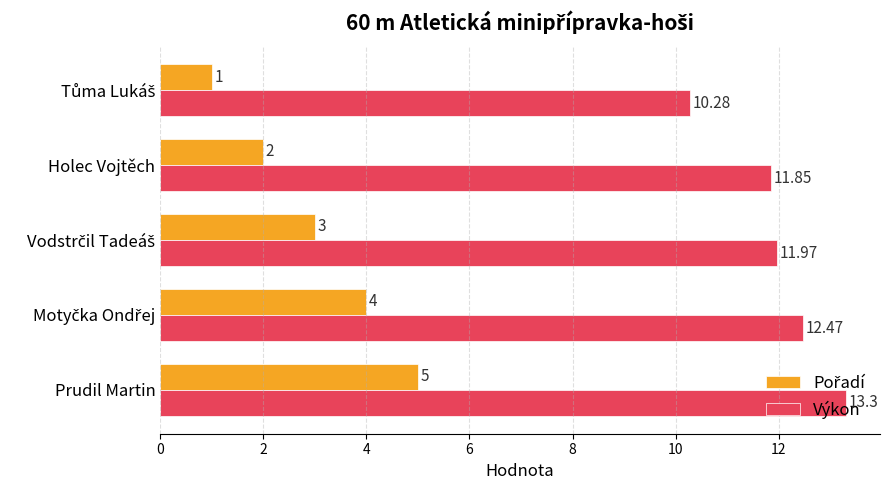

At which category is the sum across all series the highest?

Prudil Martin